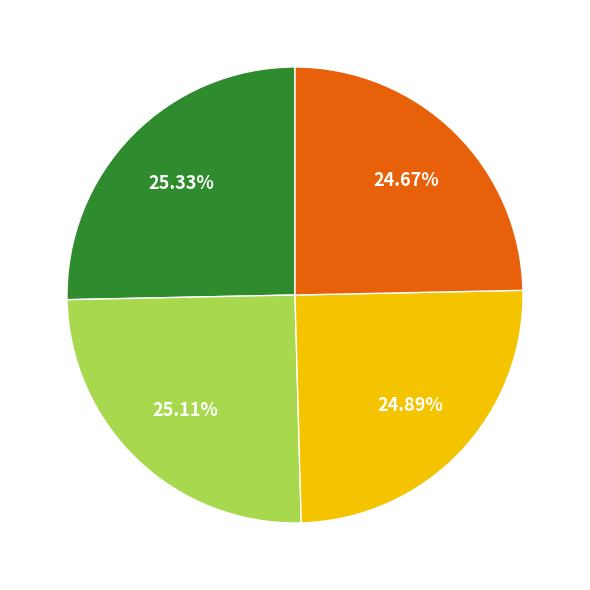

Is there any slice that represents more than half of the pie?

No